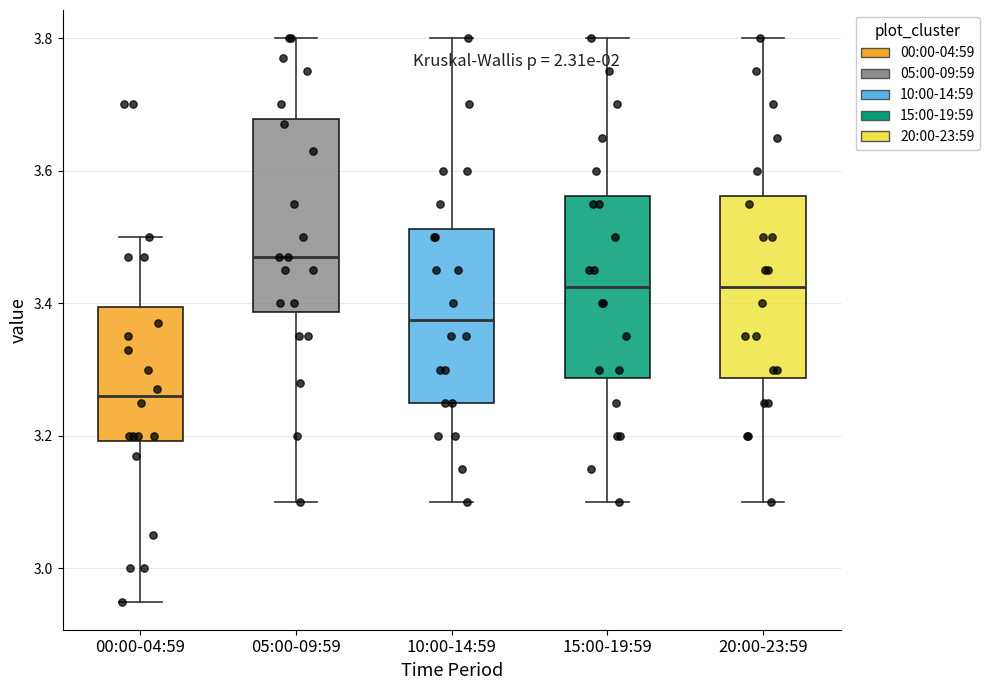

Where does the upper whisker of the box for 10:00-14:59 end on the y-axis? The values are not printed on the chart, so give them approximately, as read against the axis.

3.80